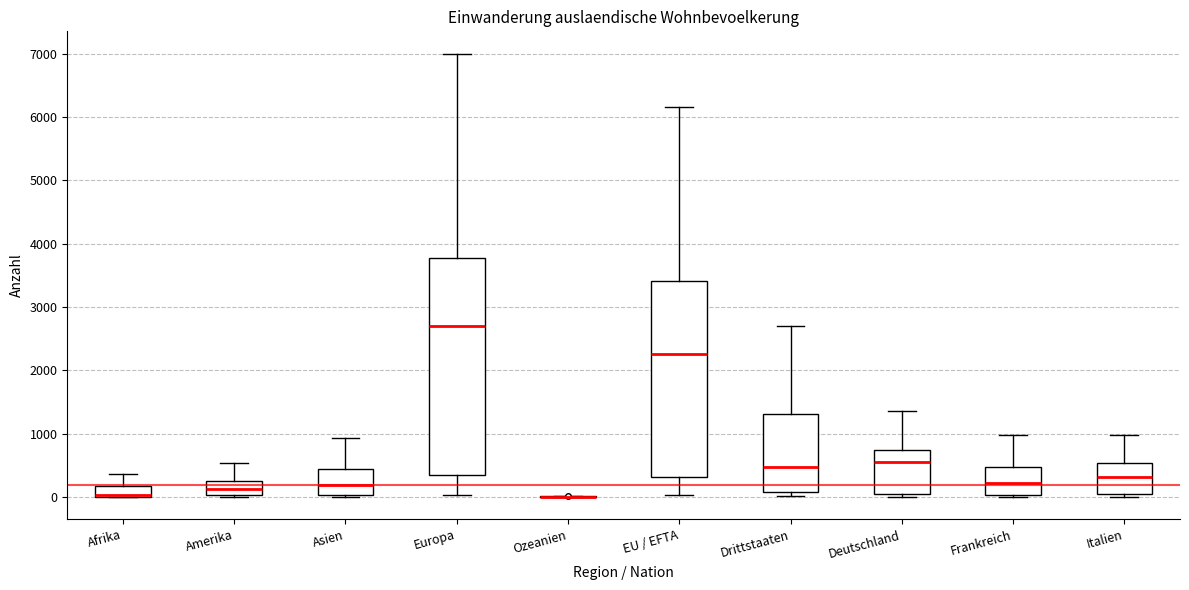

Reading left to right, read every box against the y-axis: the position of its median line, the range the box covers, and the ends of its whiskers. The values are not printed on the chart, so give them approximately, as read against the axis.

Afrika: median 0 (drawn on the box's lower edge), box 0 to 200, whiskers 0 to 400
Amerika: median 100, box 0 to 300, whiskers 0 to 500
Asien: median 200, box 0 to 400, whiskers 0 to 900
Europa: median 2700, box 300 to 3800, whiskers 0 to 7000
Ozeanien: box collapsed to a line at 0, whiskers 0 to 0
EU / EFTA: median 2300, box 300 to 3400, whiskers 0 to 6200
Drittstaaten: median 500, box 100 to 1300, whiskers 0 to 2700
Deutschland: median 600, box 0 to 700, whiskers 0 (just below the box's lower edge) to 1400
Frankreich: median 200, box 0 to 500, whiskers 0 to 1000
Italien: median 300, box 0 to 500, whiskers 0 (just below the box's lower edge) to 1000